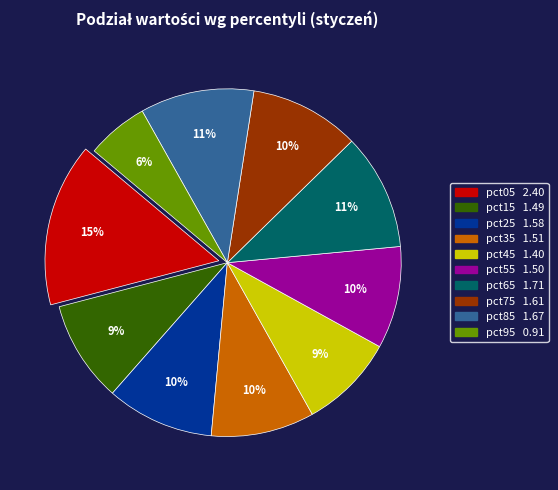

To the nearest percent, what is the average slice percentage?

10%